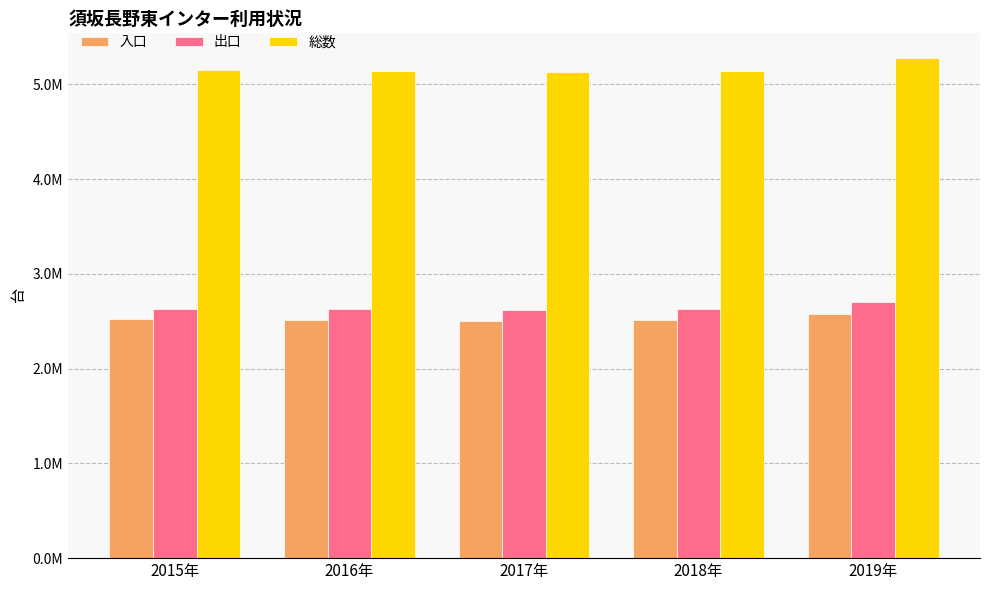

What is the value of the 総数 bar at the 4th from the left?

5145021